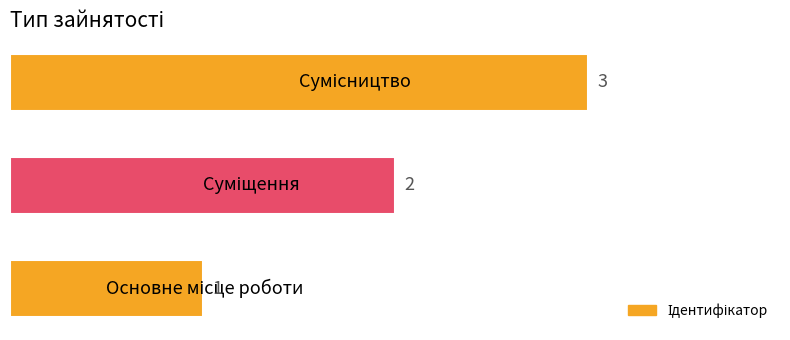

How many values are between 1 and 3?

3